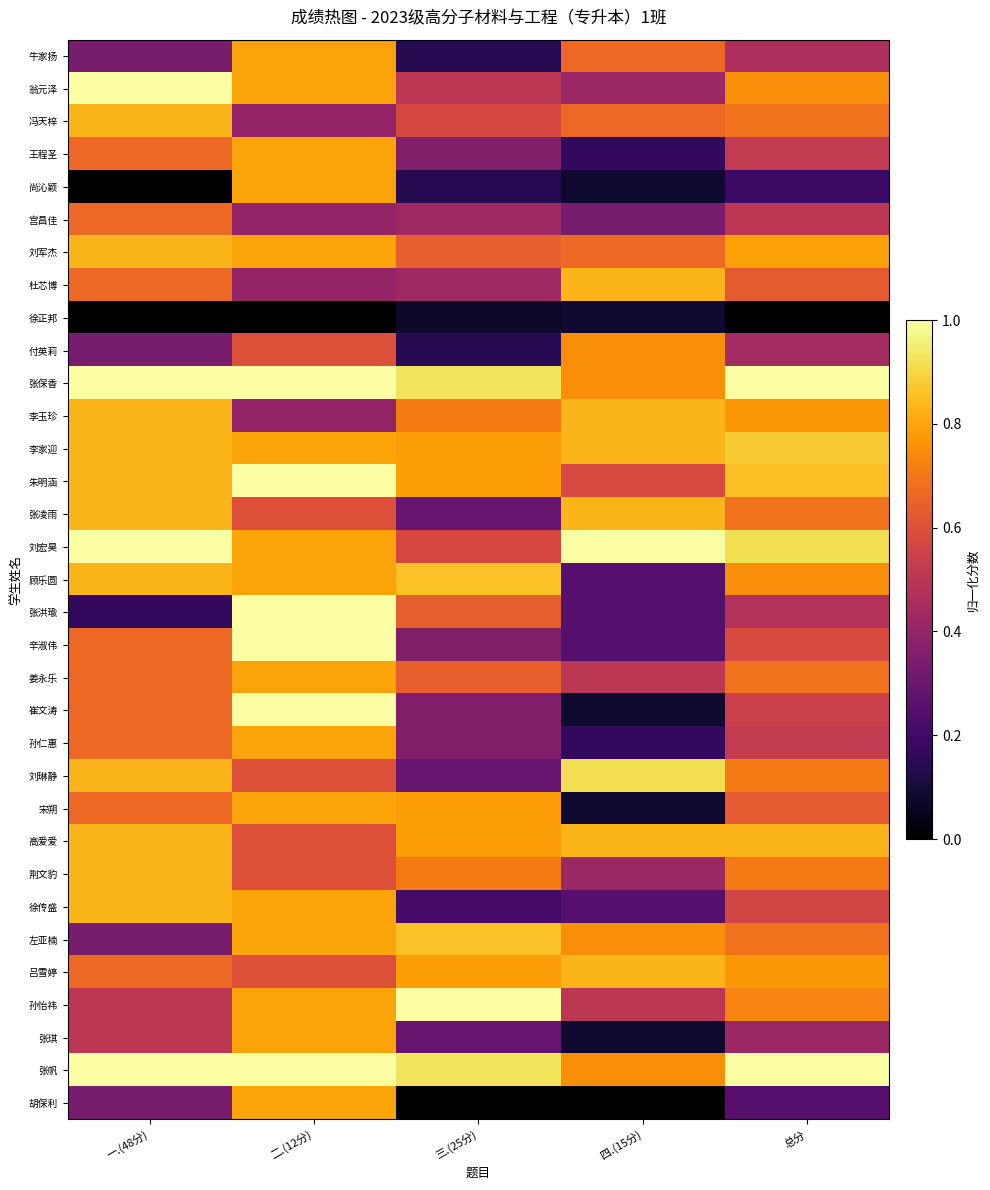

Reading left to right, transcribe all the data shown in this chart.

牛家扬: 一.(48分)=0.3	二.(12分)=0.8	三.(25分)=0.1	四.(15分)=0.7	总分=0.5
翁元泽: 一.(48分)=1.0	二.(12分)=0.8	三.(25分)=0.5	四.(15分)=0.4	总分=0.8
冯天梓: 一.(48分)=0.8	二.(12分)=0.4	三.(25分)=0.6	四.(15分)=0.7	总分=0.7
王程圣: 一.(48分)=0.7	二.(12分)=0.8	三.(25分)=0.4	四.(15分)=0.2	总分=0.5
尚沁颖: 一.(48分)=0.0	二.(12分)=0.8	三.(25分)=0.1	四.(15分)=0.1	总分=0.2
宫昌佳: 一.(48分)=0.7	二.(12分)=0.4	三.(25分)=0.4	四.(15分)=0.3	总分=0.5
刘军杰: 一.(48分)=0.8	二.(12分)=0.8	三.(25分)=0.6	四.(15分)=0.7	总分=0.8
杜芯博: 一.(48分)=0.7	二.(12分)=0.4	三.(25分)=0.4	四.(15分)=0.8	总分=0.6
徐正邦: 一.(48分)=0.0	二.(12分)=0.0	三.(25分)=0.1	四.(15分)=0.1	总分=0.0
付英莉: 一.(48分)=0.3	二.(12分)=0.6	三.(25分)=0.1	四.(15分)=0.8	总分=0.4
张保香: 一.(48分)=1.0	二.(12分)=1.0	三.(25分)=0.9	四.(15分)=0.8	总分=1.0
李玉珍: 一.(48分)=0.8	二.(12分)=0.4	三.(25分)=0.7	四.(15分)=0.8	总分=0.8
李家迎: 一.(48分)=0.8	二.(12分)=0.8	三.(25分)=0.8	四.(15分)=0.8	总分=0.9
朱明涵: 一.(48分)=0.8	二.(12分)=1.0	三.(25分)=0.8	四.(15分)=0.6	总分=0.9
张凌雨: 一.(48分)=0.8	二.(12分)=0.6	三.(25分)=0.3	四.(15分)=0.8	总分=0.7
刘宏昊: 一.(48分)=1.0	二.(12分)=0.8	三.(25分)=0.6	四.(15分)=1.0	总分=0.9
顾乐圆: 一.(48分)=0.8	二.(12分)=0.8	三.(25分)=0.9	四.(15分)=0.2	总分=0.8
张洪瑜: 一.(48分)=0.2	二.(12分)=1.0	三.(25分)=0.6	四.(15分)=0.2	总分=0.5
辛淑伟: 一.(48分)=0.7	二.(12分)=1.0	三.(25分)=0.4	四.(15分)=0.2	总分=0.6
姜永乐: 一.(48分)=0.7	二.(12分)=0.8	三.(25分)=0.6	四.(15分)=0.5	总分=0.7
崔文涛: 一.(48分)=0.7	二.(12分)=1.0	三.(25分)=0.4	四.(15分)=0.1	总分=0.5
孙仁惠: 一.(48分)=0.7	二.(12分)=0.8	三.(25分)=0.4	四.(15分)=0.2	总分=0.5
刘琳静: 一.(48分)=0.8	二.(12分)=0.6	三.(25分)=0.3	四.(15分)=0.9	总分=0.7
宋朔: 一.(48分)=0.7	二.(12分)=0.8	三.(25分)=0.8	四.(15分)=0.1	总分=0.6
高爱爱: 一.(48分)=0.8	二.(12分)=0.6	三.(25分)=0.8	四.(15分)=0.8	总分=0.8
荆文豹: 一.(48分)=0.8	二.(12分)=0.6	三.(25分)=0.7	四.(15分)=0.4	总分=0.7
徐传盛: 一.(48分)=0.8	二.(12分)=0.8	三.(25分)=0.2	四.(15分)=0.2	总分=0.6
左亚楠: 一.(48分)=0.3	二.(12分)=0.8	三.(25分)=0.9	四.(15分)=0.8	总分=0.7
吕雪婷: 一.(48分)=0.7	二.(12分)=0.6	三.(25分)=0.8	四.(15分)=0.8	总分=0.8
孙怡祎: 一.(48分)=0.5	二.(12分)=0.8	三.(25分)=1.0	四.(15分)=0.5	总分=0.7
张琪: 一.(48分)=0.5	二.(12分)=0.8	三.(25分)=0.3	四.(15分)=0.1	总分=0.4
张帆: 一.(48分)=1.0	二.(12分)=1.0	三.(25分)=0.9	四.(15分)=0.8	总分=1.0
胡保利: 一.(48分)=0.3	二.(12分)=0.8	三.(25分)=0.0	四.(15分)=0.0	总分=0.2